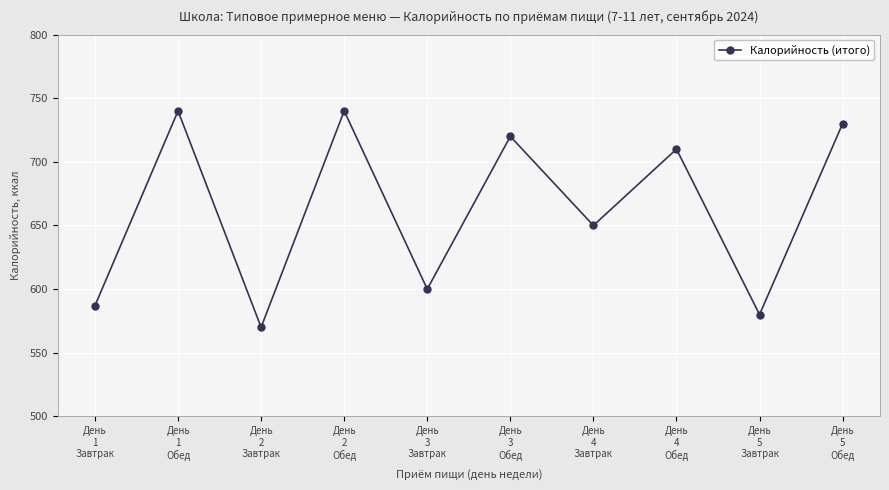

What is the difference between the maximum and minimum values?

170